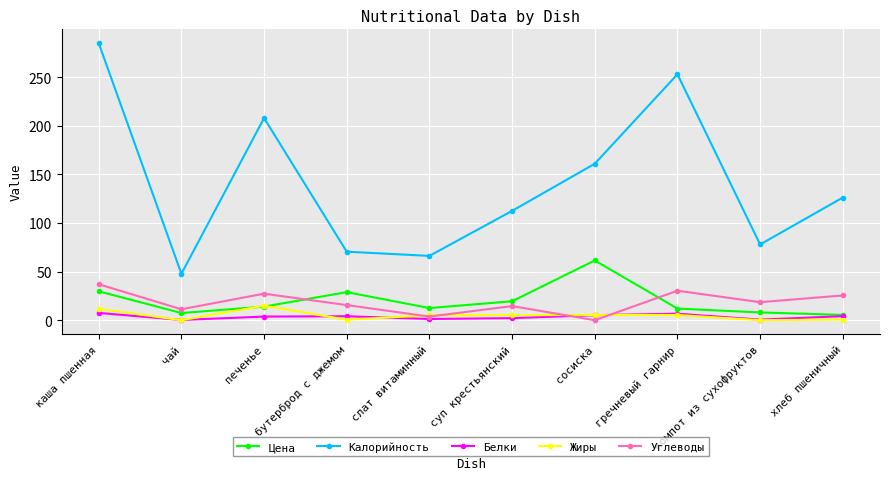

The Жиры series shows 0.0 at чай. True or false?

True